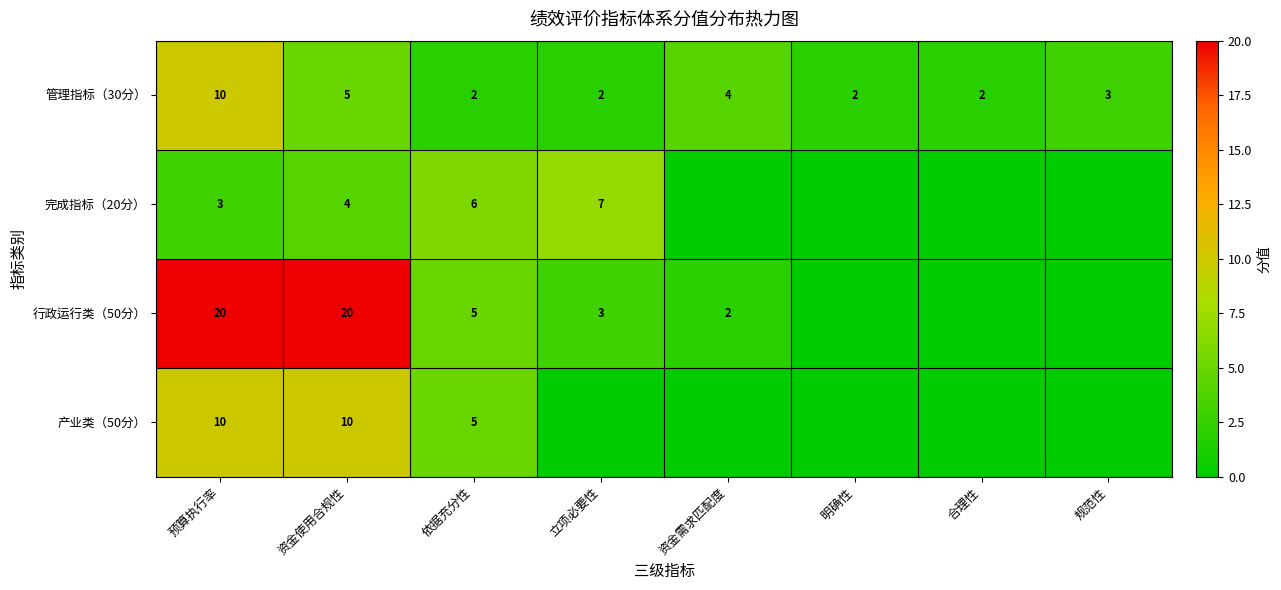

At 资金使用合规性, list the series in order from largest to smallest.

行政运行类（50分）, 产业类（50分）, 管理指标（30分）, 完成指标（20分）